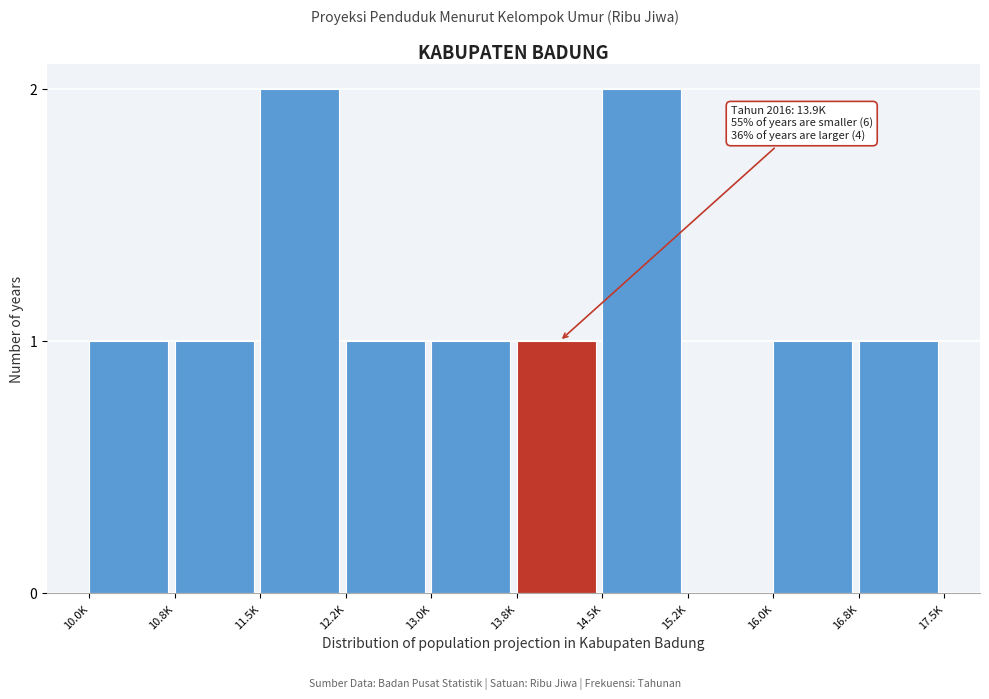

Reading left to right, what are all the values shown in this chart?

10.0K=1	10.8K=1	11.5K=2	12.2K=1	13.0K=1	13.8K=1	14.5K=2	15.2K=0	16.0K=1	16.8K=1